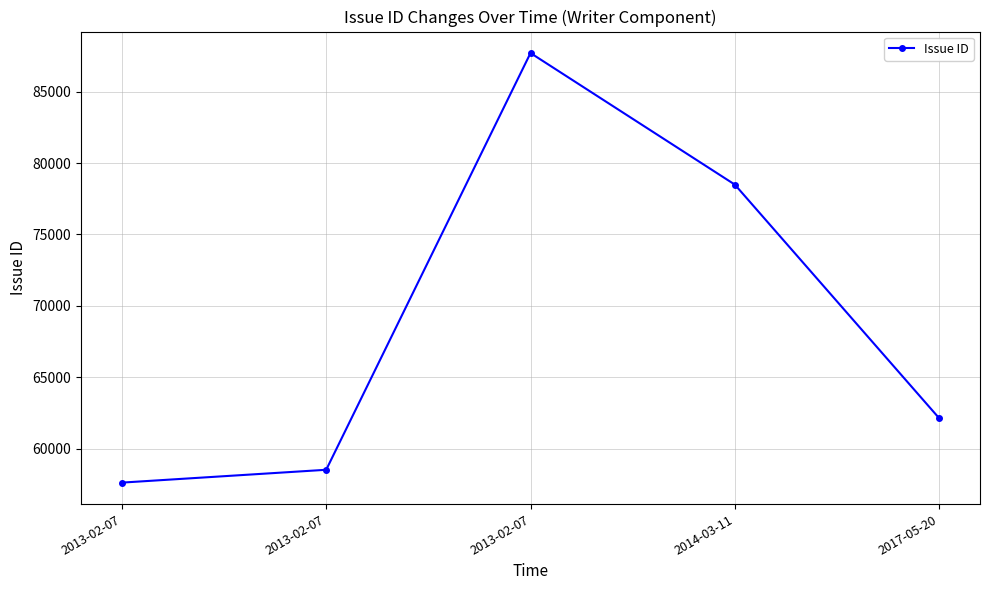

At which category does the chart reach its peak across all series?

2013-02-07